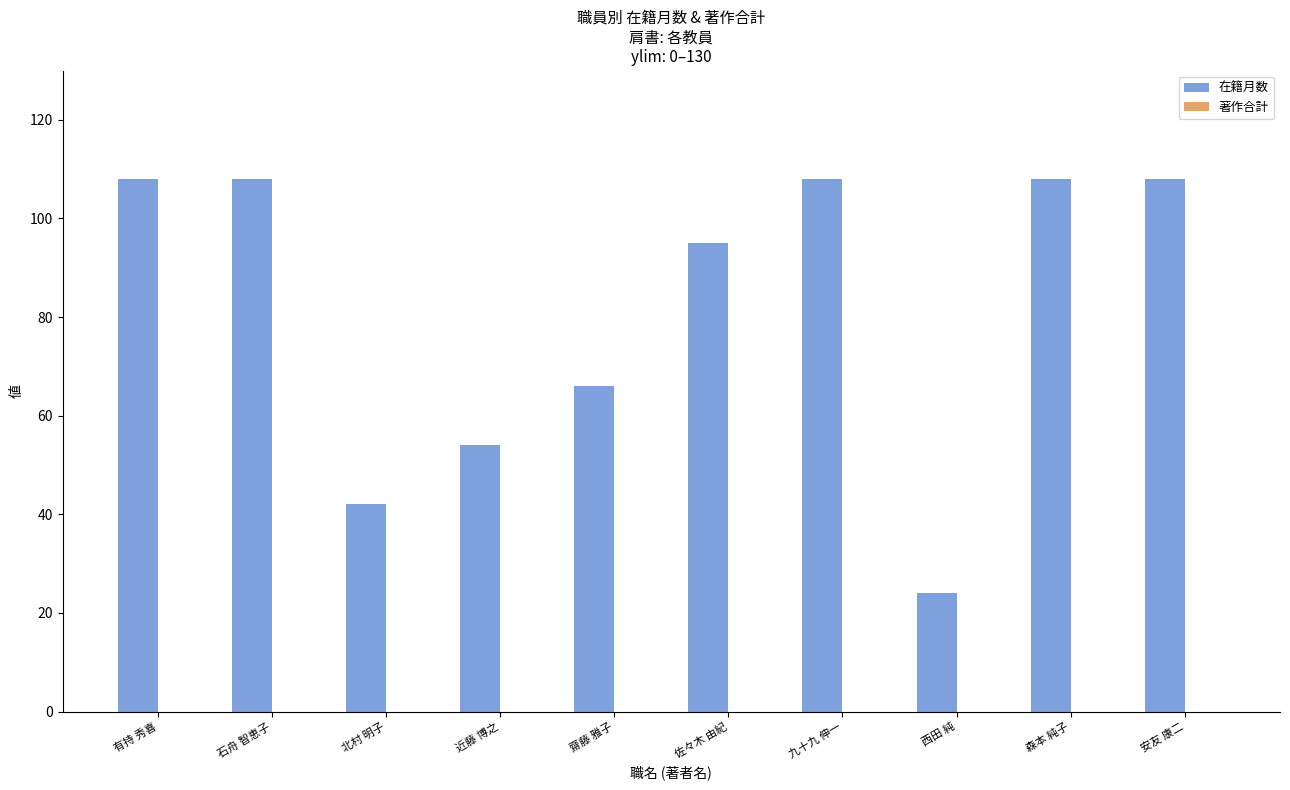

How many bars are there in total?

10